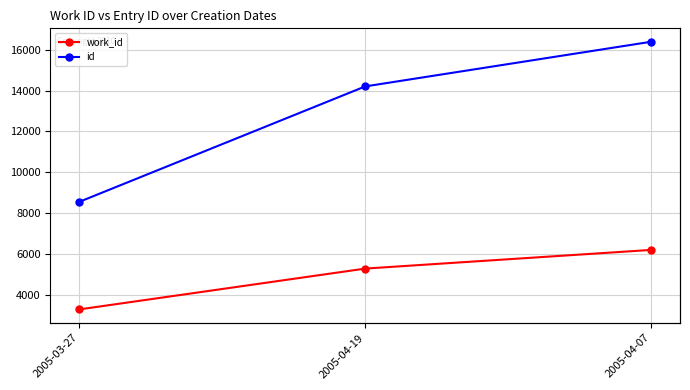

At which category is the sum across all series the highest?

2005-04-07